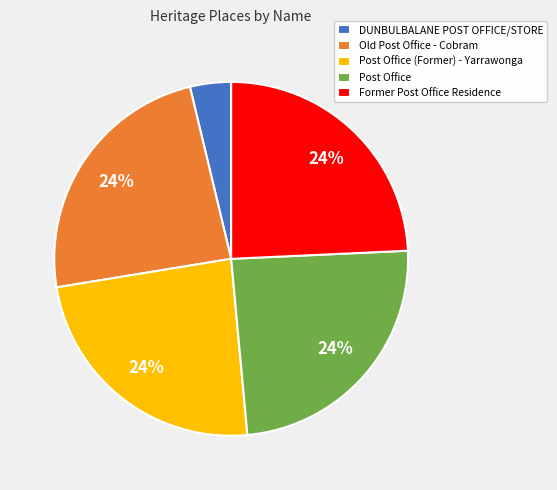

Does Post Office (Former) - Yarrawonga account for over 50% of the chart?

No